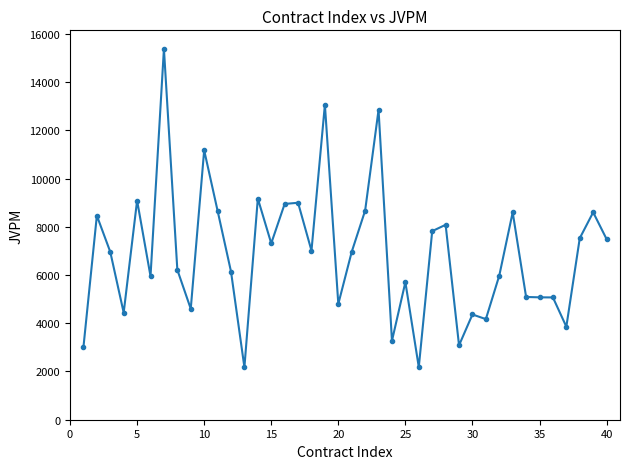

What is the value of the 23rd point from the left?

12848